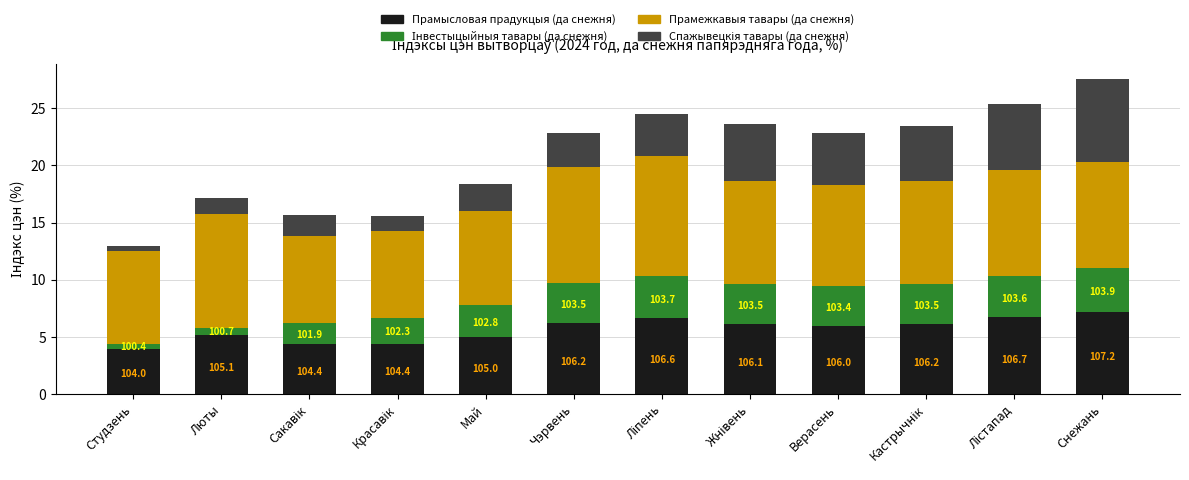

What is the difference between the maximum and second lowest values in the Спажывецкія тавары (да снежня) series?

5.9